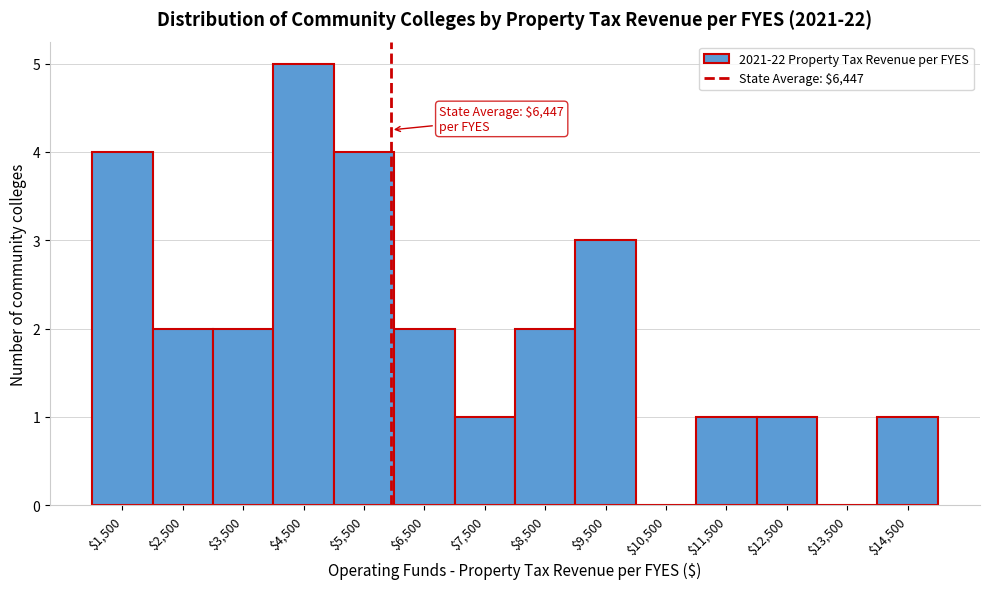

What is the greatest value displayed?

5